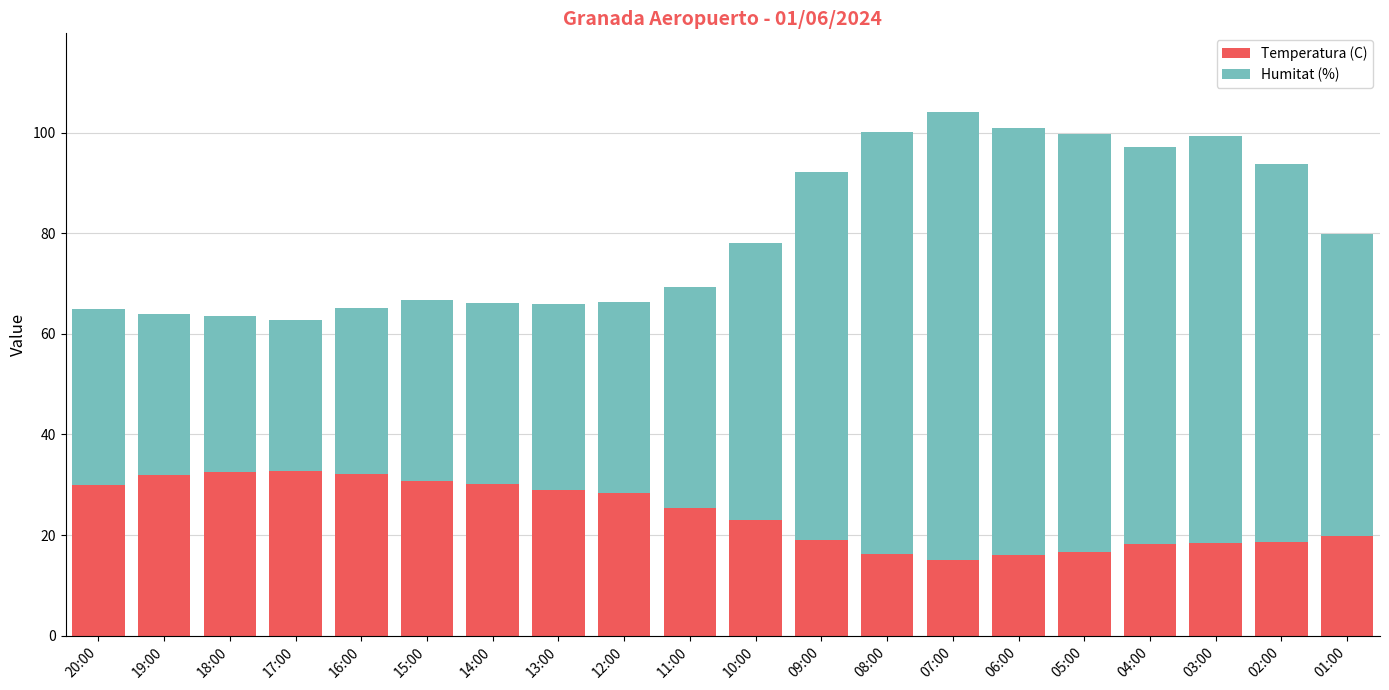

What is the lowest value of the Temperatura (C) series?

15.1